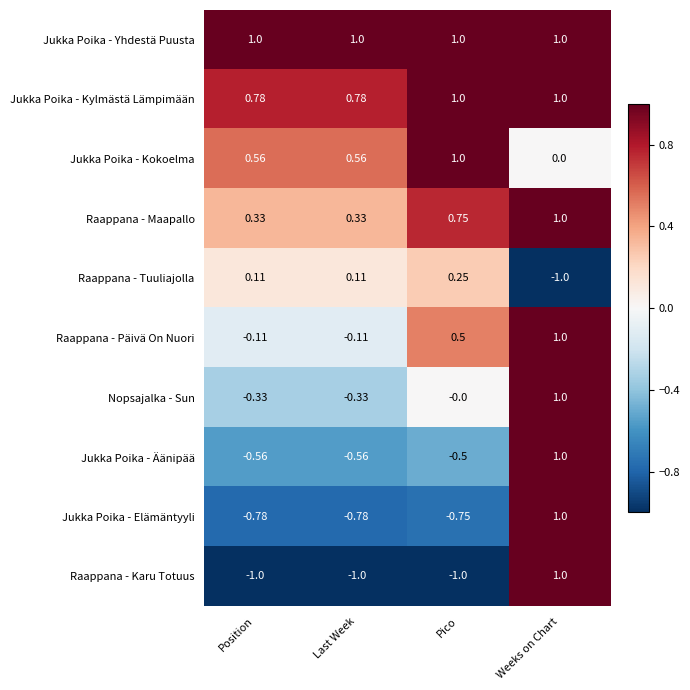

At which label does Jukka Poika - Kokoelma reach its peak?

Pico